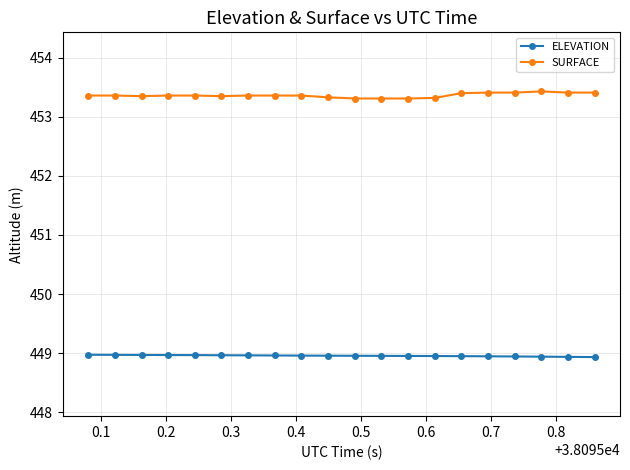

What is the value of the SURFACE point at the 17th from the left?

453.4